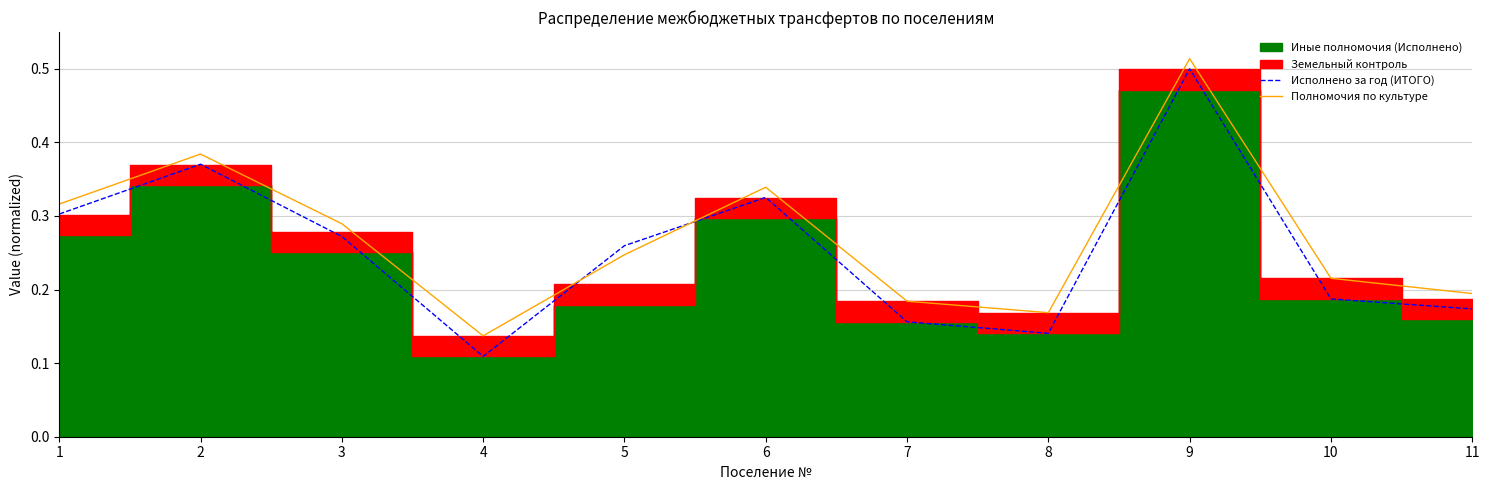

What is the sum of all Полномочия по культуре values?

3.0